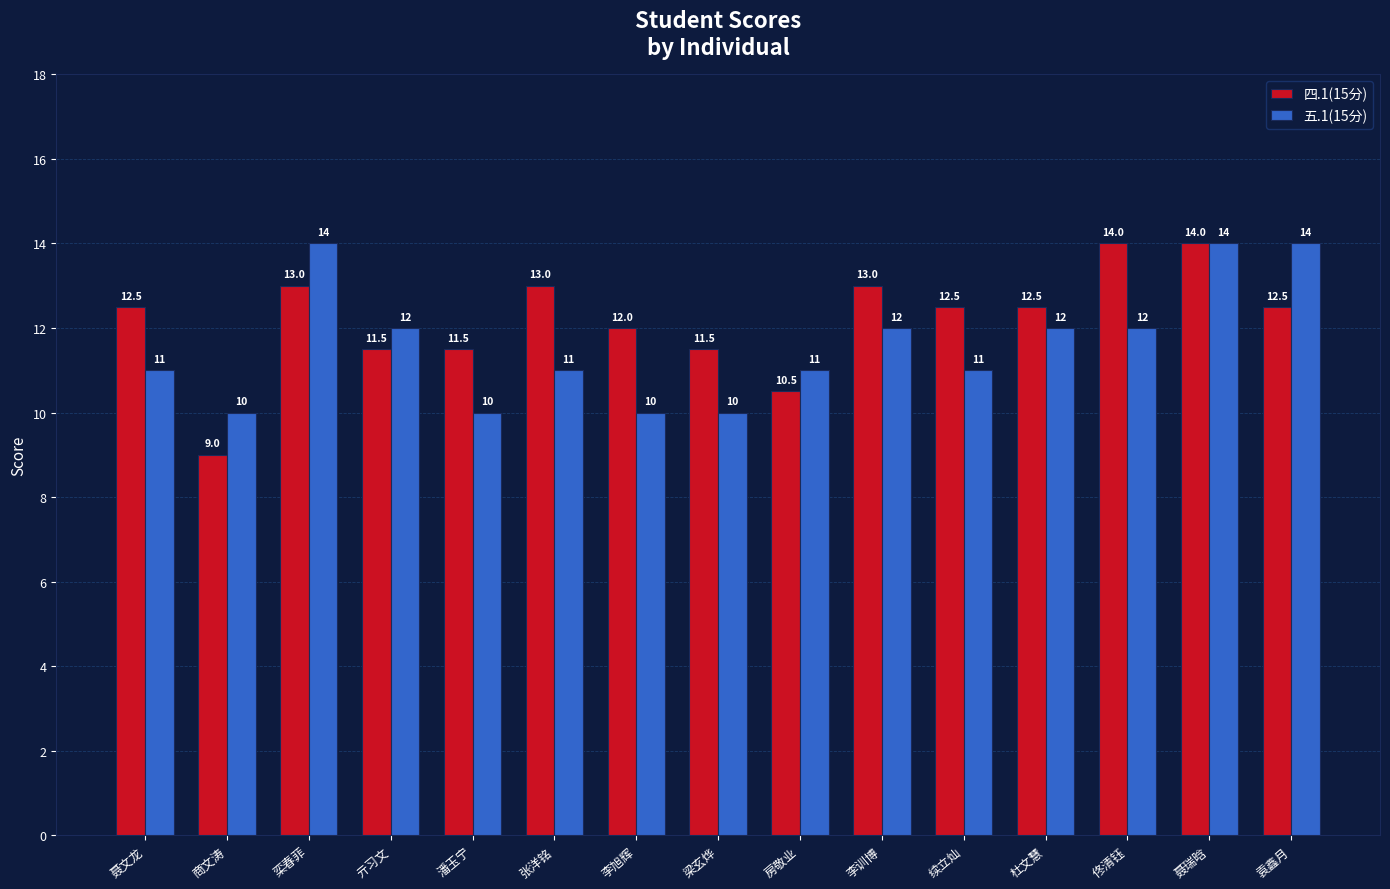

How many data points in 四.1(15分) are less than 12?

5